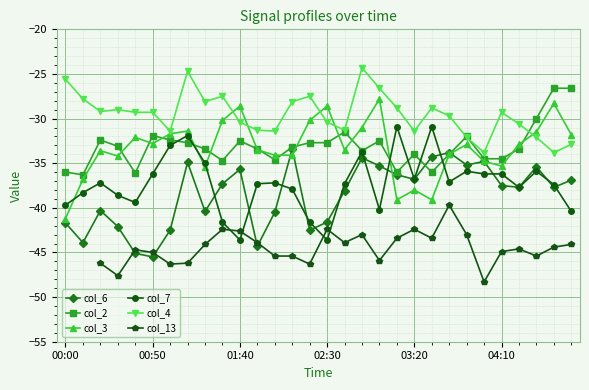

True or false: col_3 has more than 2 interior local peaks.

True